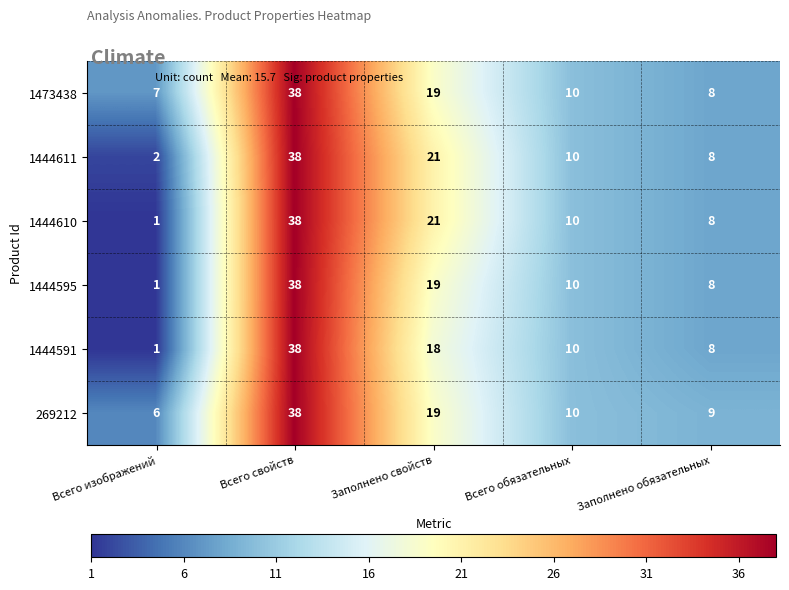

List the labels in order of 1444610 value, largest first.

Всего свойств, Заполнено свойств, Всего обязательных, Заполнено обязательных, Всего изображений